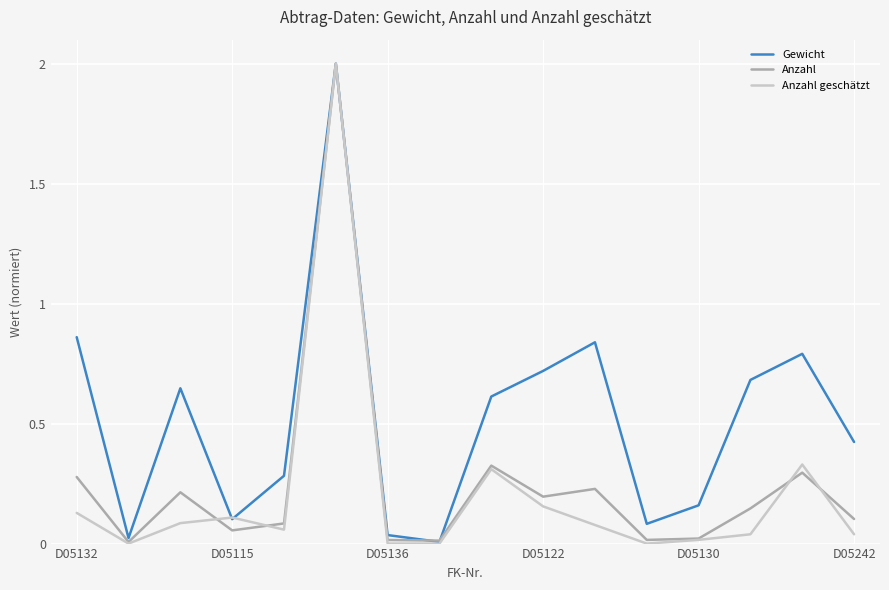

What is the greatest value displayed?

2.0